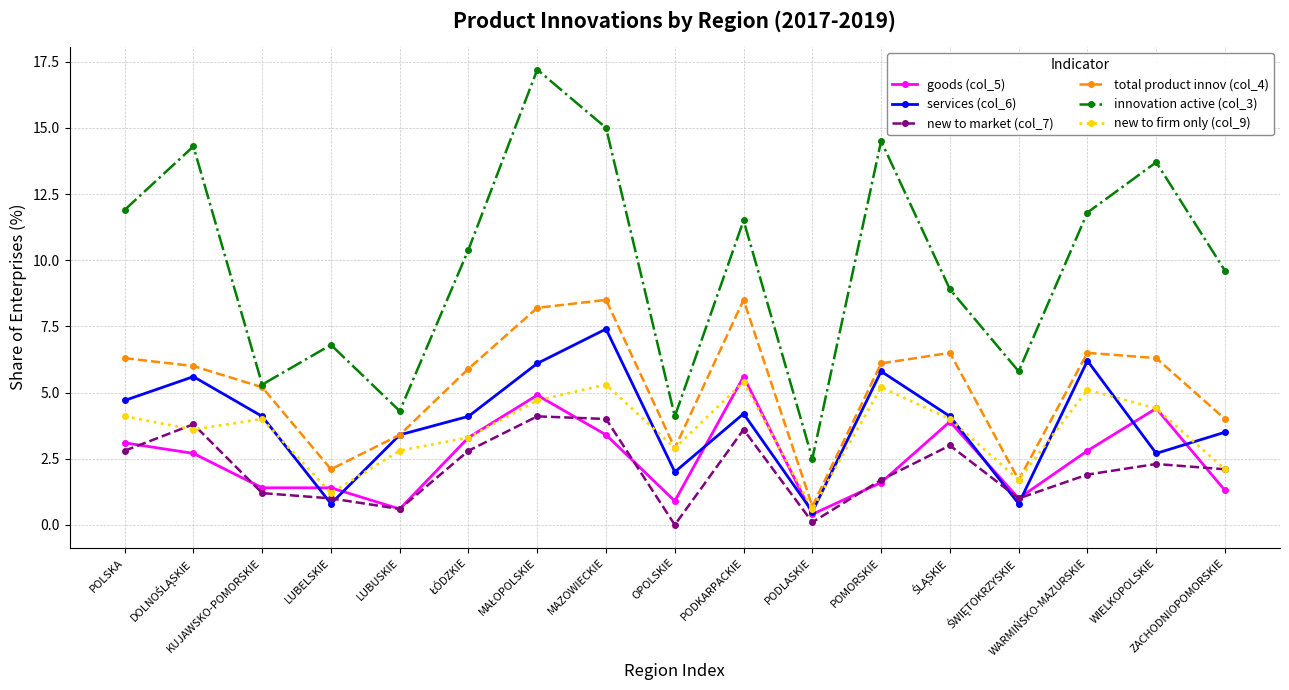

The value of goods (col_5) at ZACHODNIOPOMORSKIE is 1.3. True or false?

True